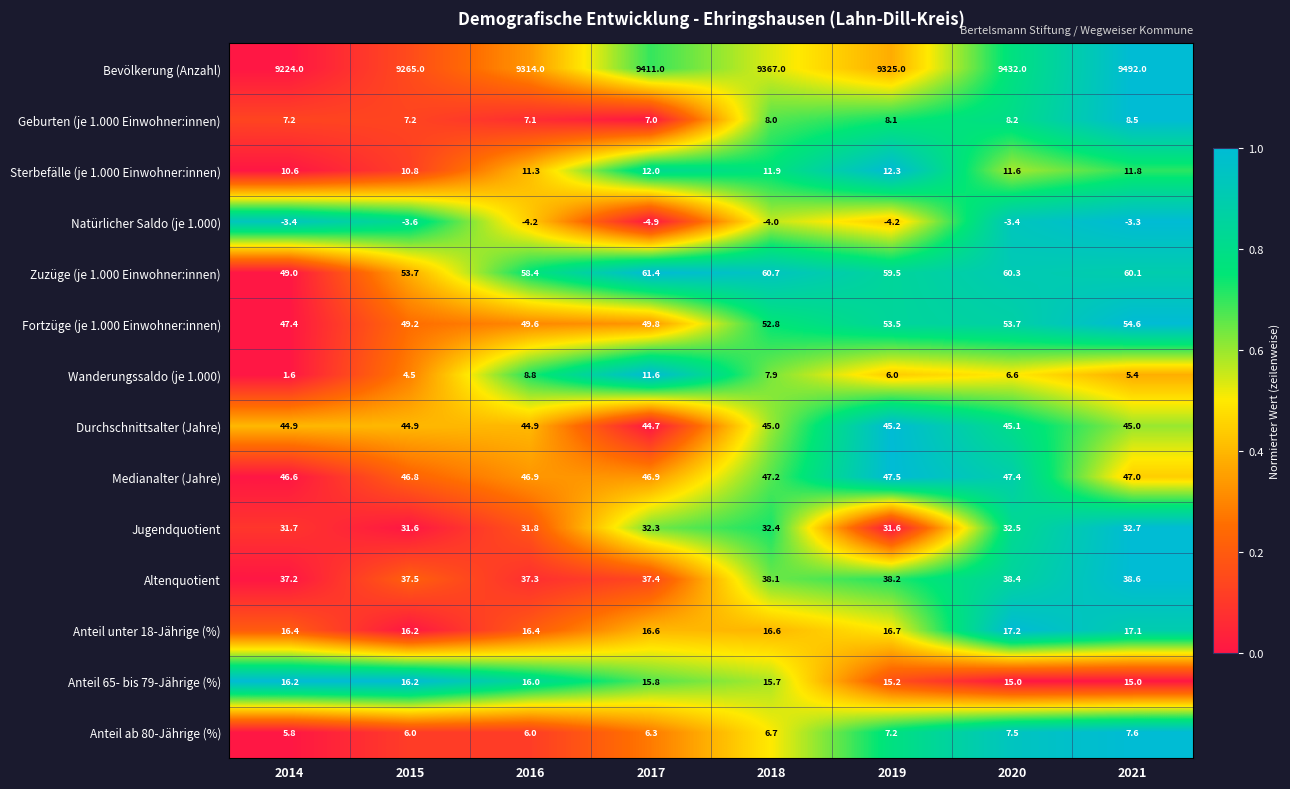

Which series has the largest range (max minus min)?

Bevölkerung (Anzahl)